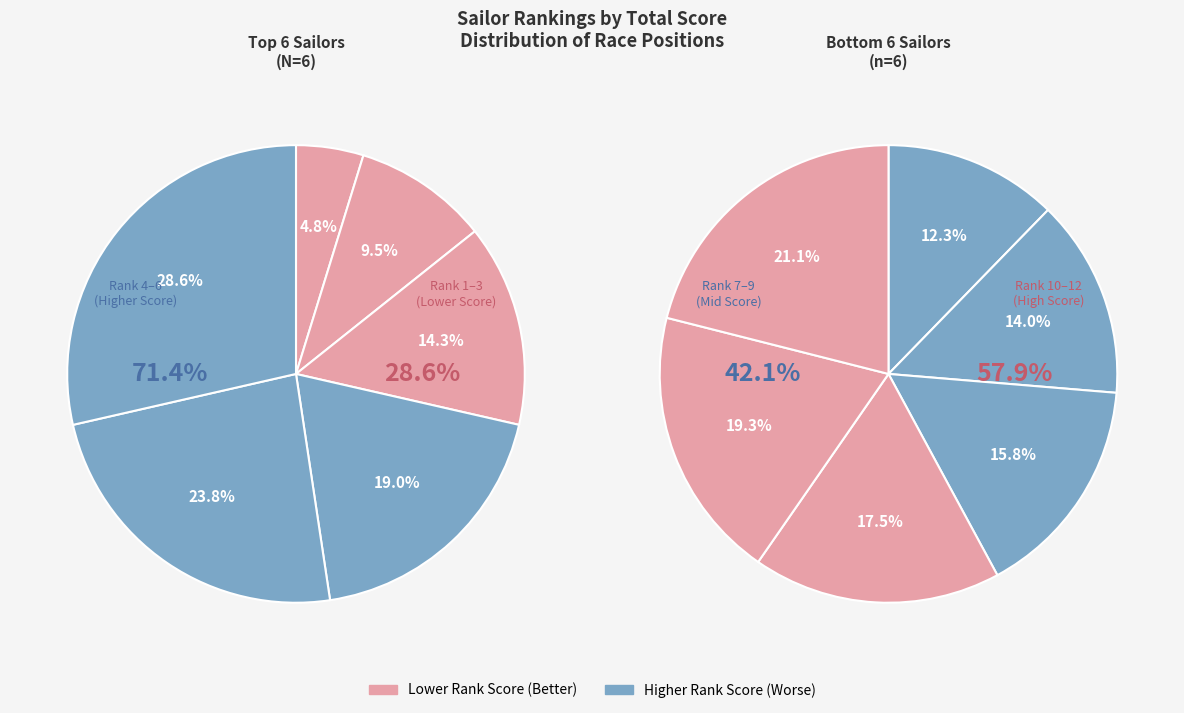

Is it true that Chase Englehart is 1% of the pie?

False